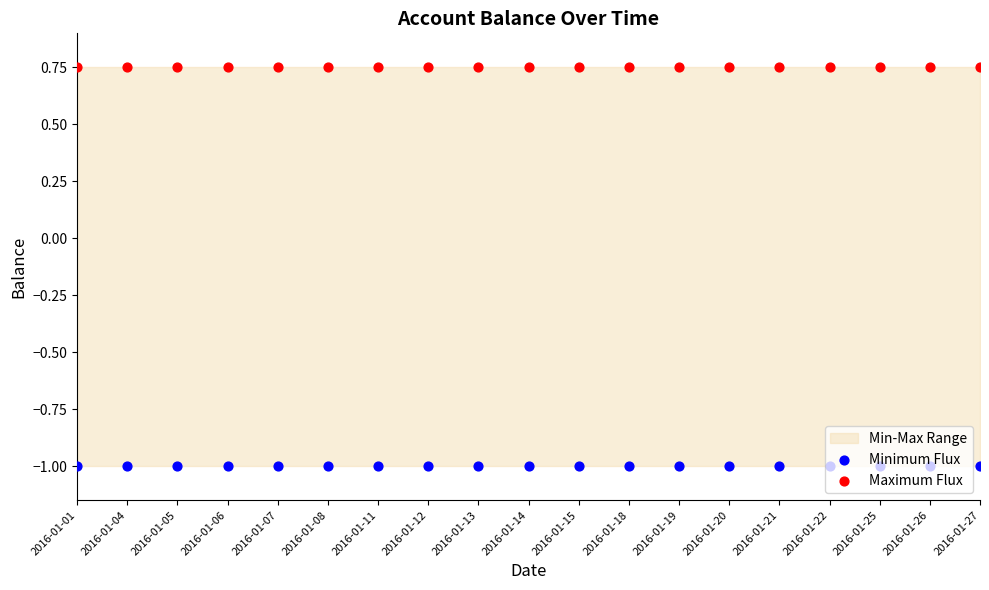

Which series has the widest spread of Y values?

Minimum Flux